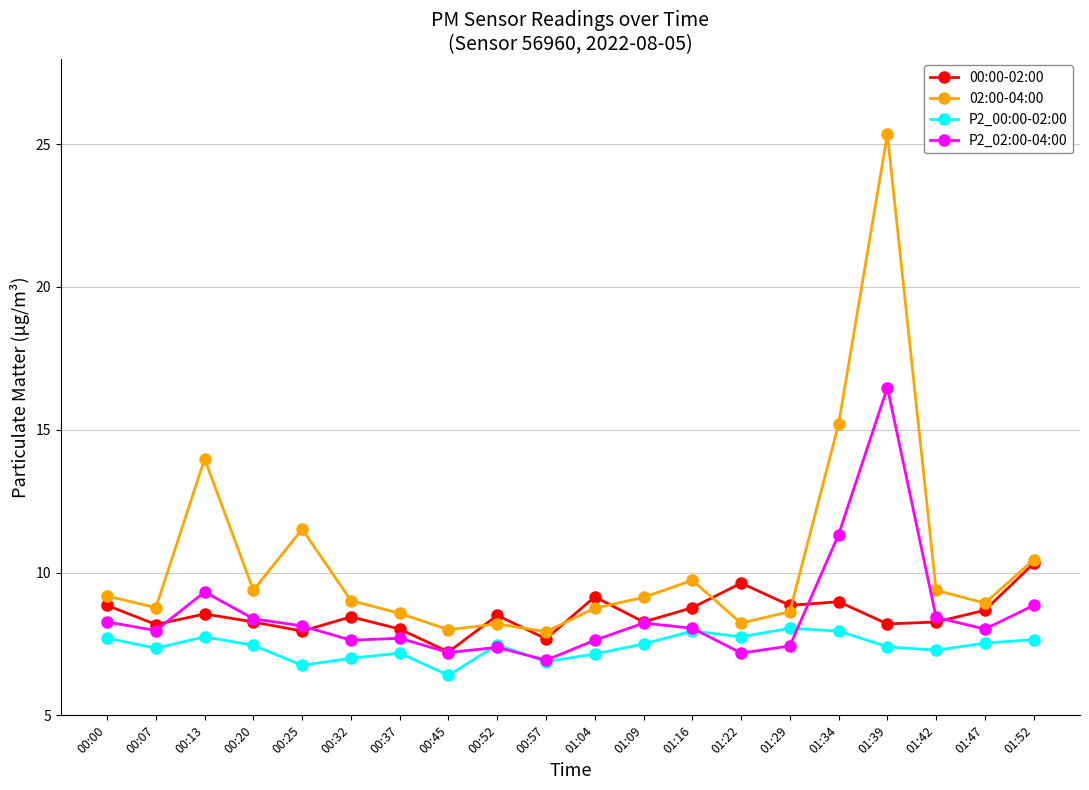

True or false: P2_02:00-04:00 and 02:00-04:00 intersect in this chart.

False